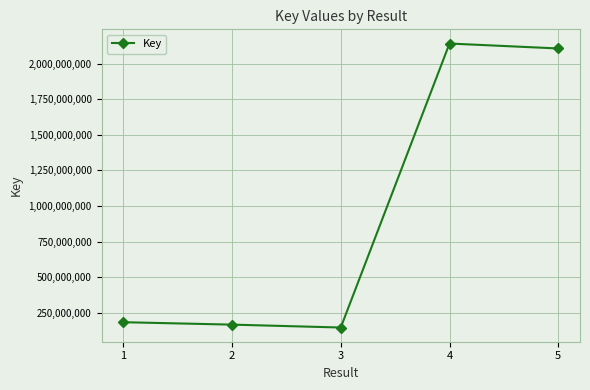

Reading left to right, transcribe all the data shown in this chart.

184162695	167126496	146779534	2141425512	2106741894